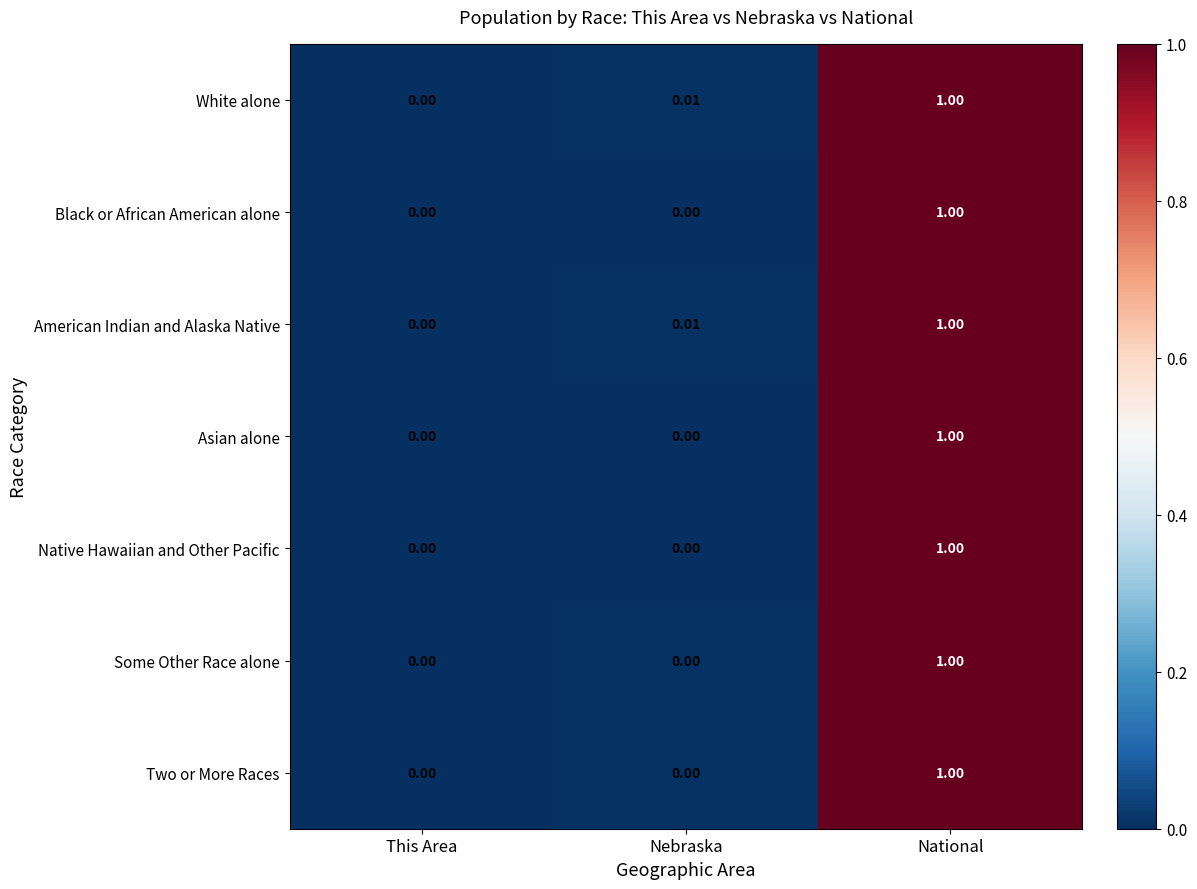

At which category is the sum across all series the highest?

National